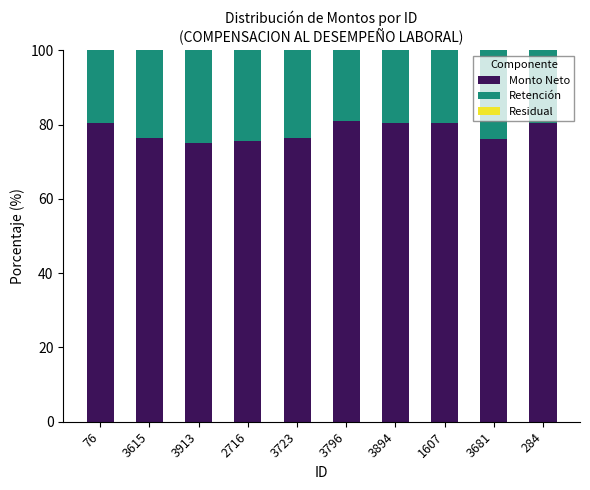

The Monto Neto series shows 36.2 at 3615. True or false?

False